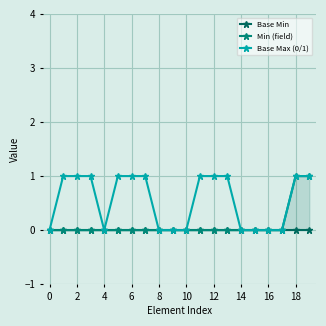

Which series has the largest total across all categories?

Base Max (0/1)